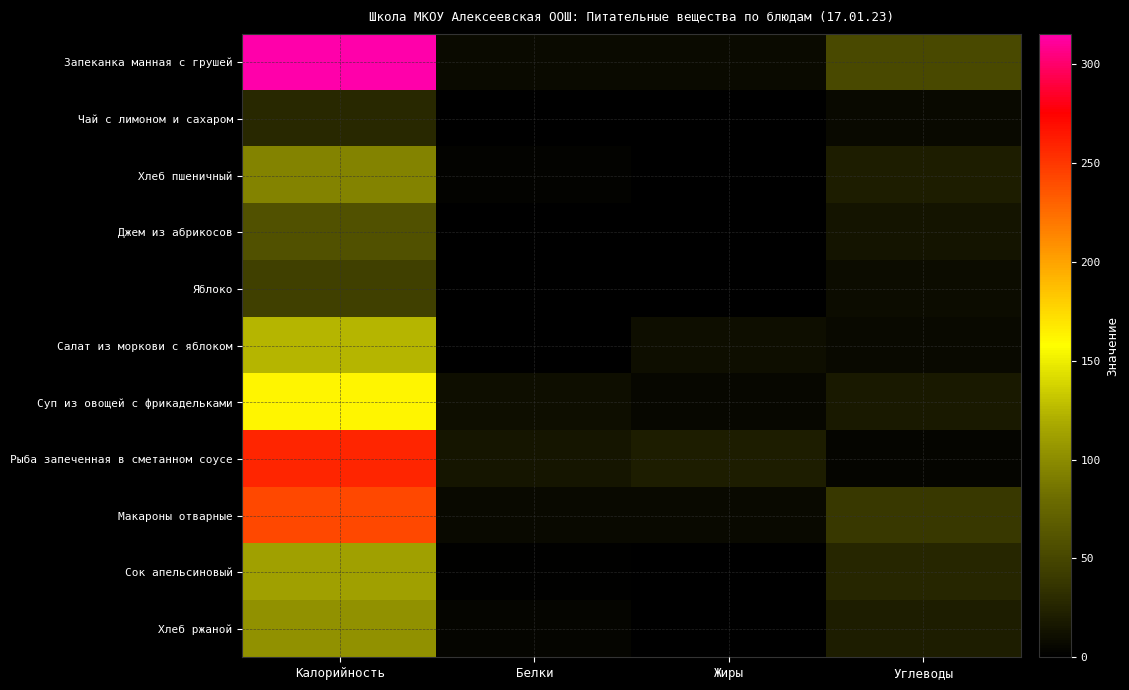

What is the total value across all series at Жиры?

52.0